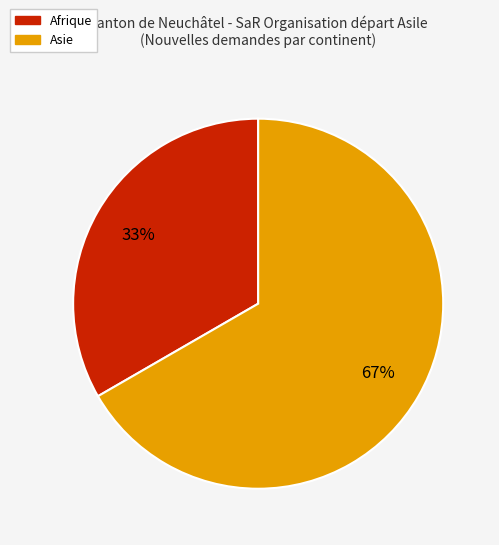

Count the number of slices in the pie.

2